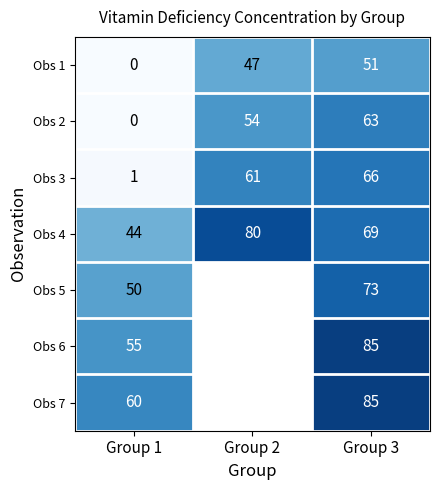

What is the difference between the maximum and minimum values in the Obs 3 series?

65